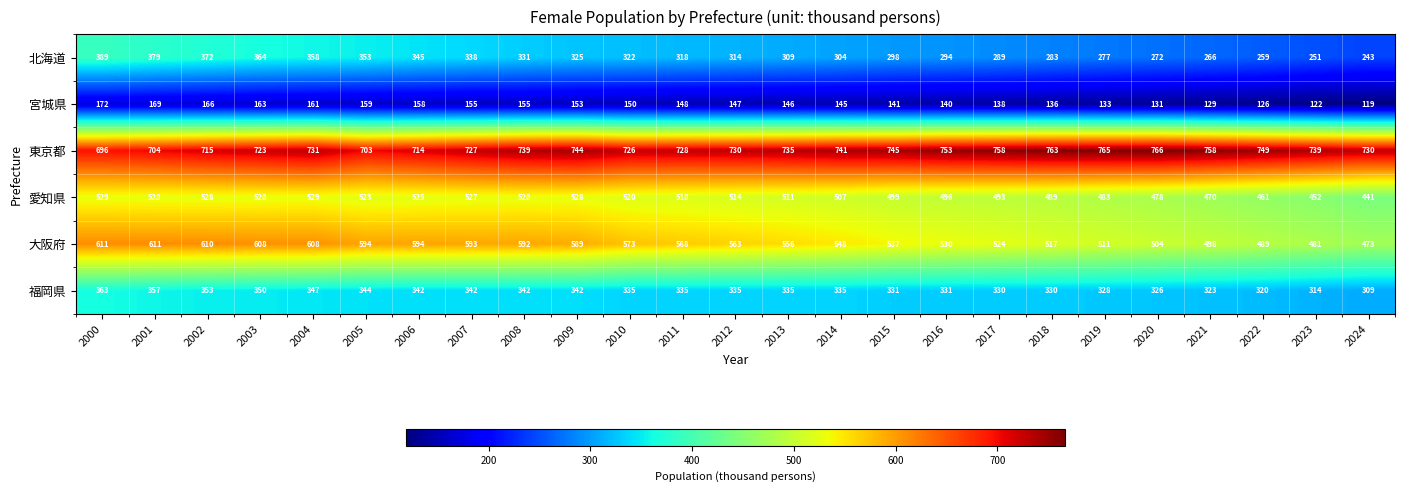

Which series has the largest total across all categories?

東京都